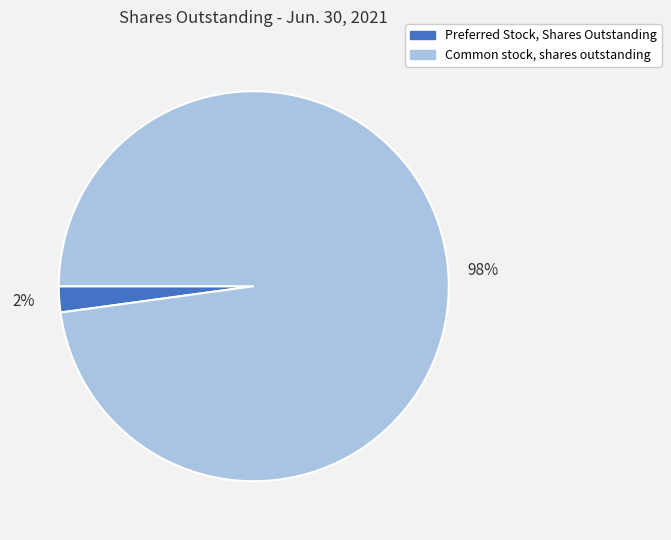

True or false: Preferred Stock, Shares Outstanding accounts for 9% of the total.

False